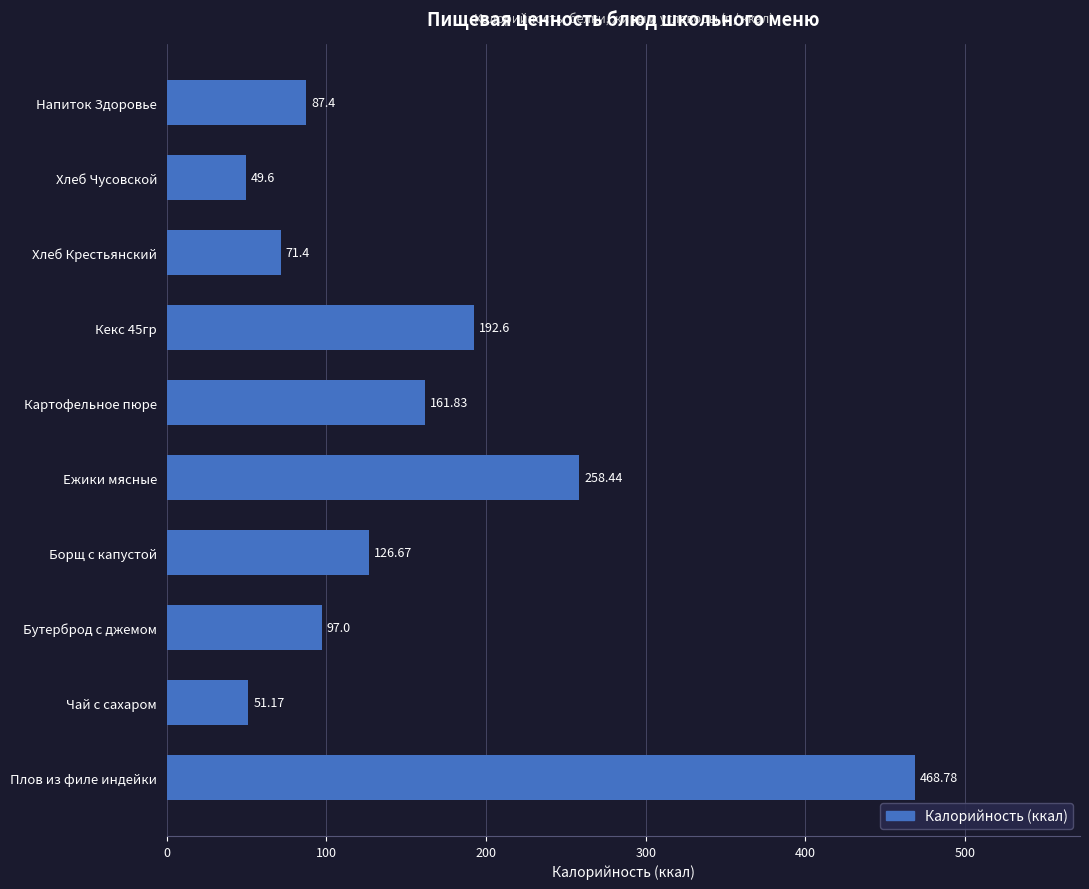

How many categories are shown in the chart?

10